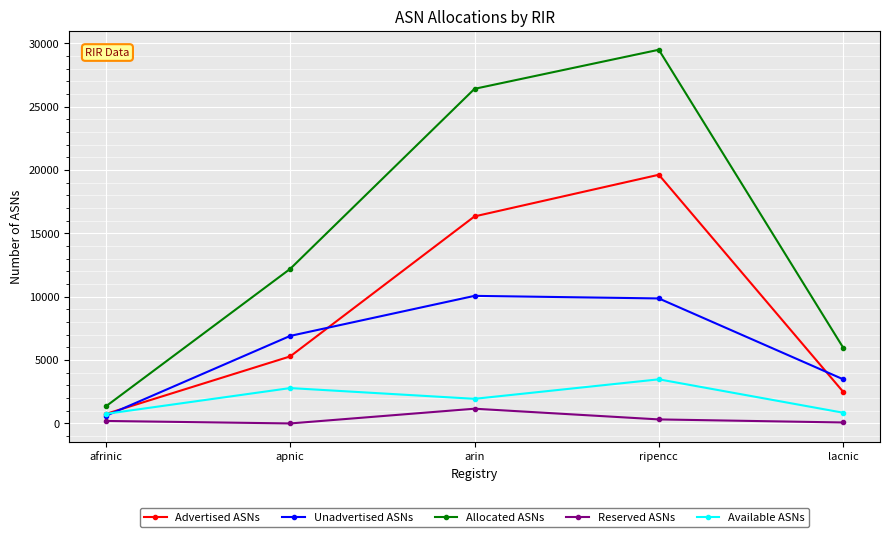

The Allocated ASNs series shows 1350 at afrinic. True or false?

True